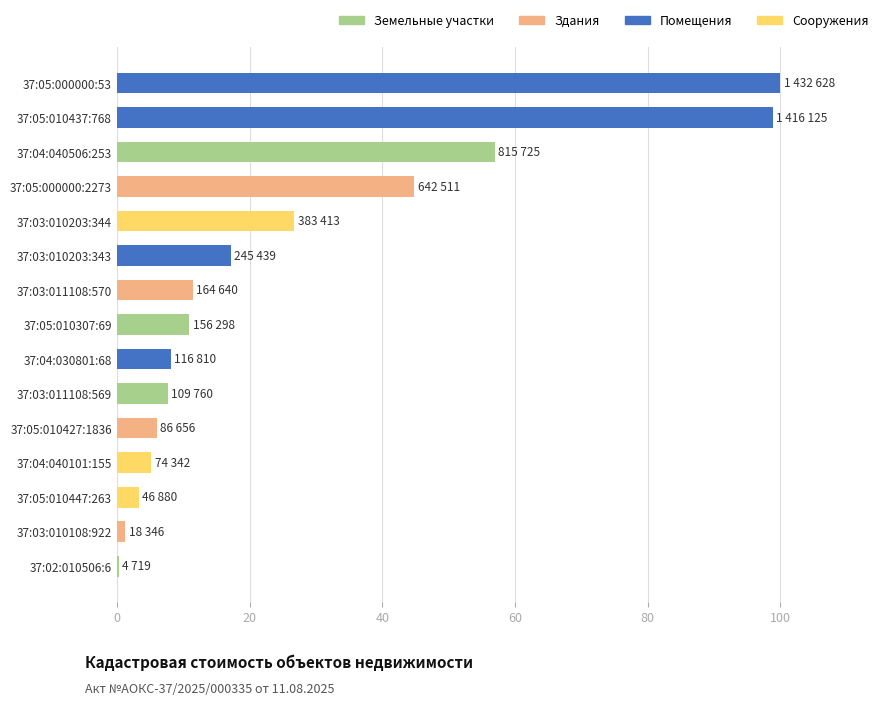

Between 37:05:010447:263 and 37:05:010437:768, which is larger?

37:05:010437:768